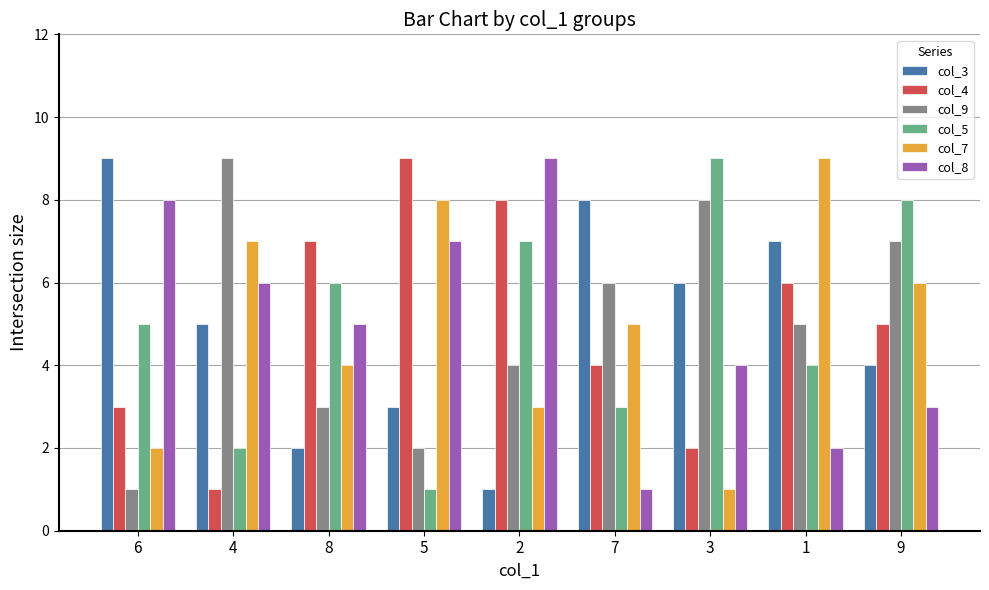

Where is col_4 nearest to the value 5?

9